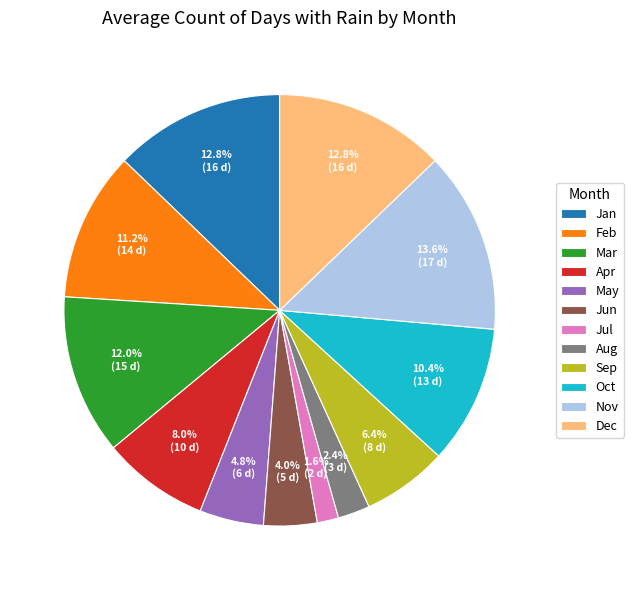

Combined, what portion of the pie is Oct and May?

15.2%